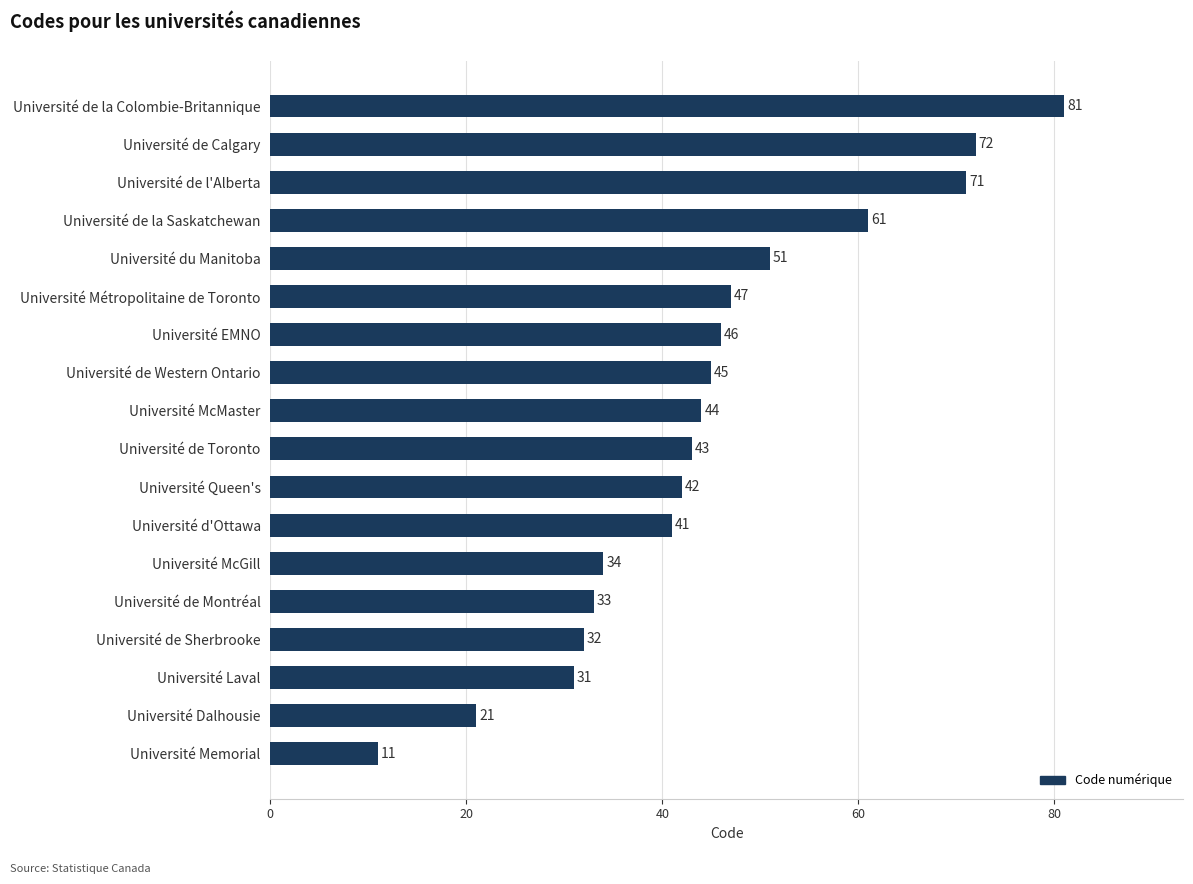

At which label is the value closest to 46?

Université EMNO